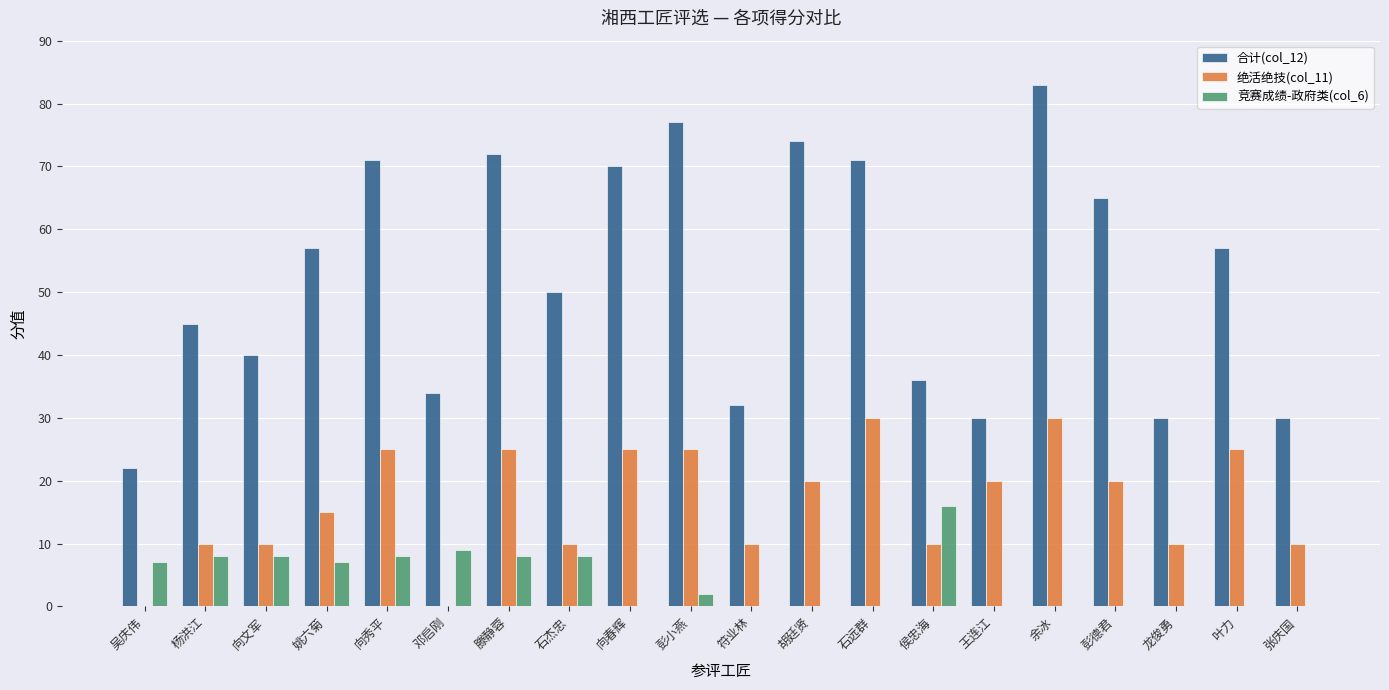

The 绝活绝技(col_11) series shows 16 at 滕静蓉. True or false?

False